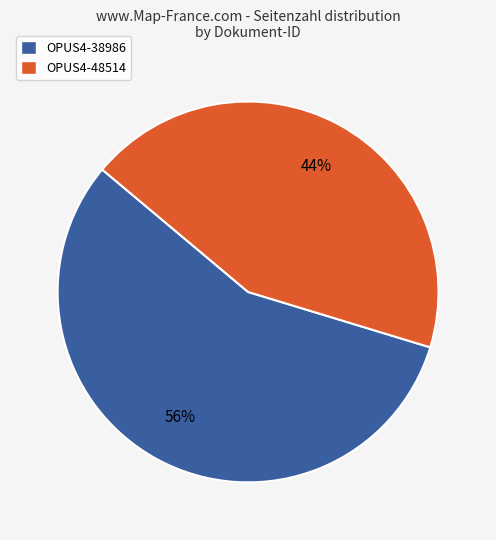

Combined, do OPUS4-48514 and OPUS4-38986 account for over 50%?

Yes